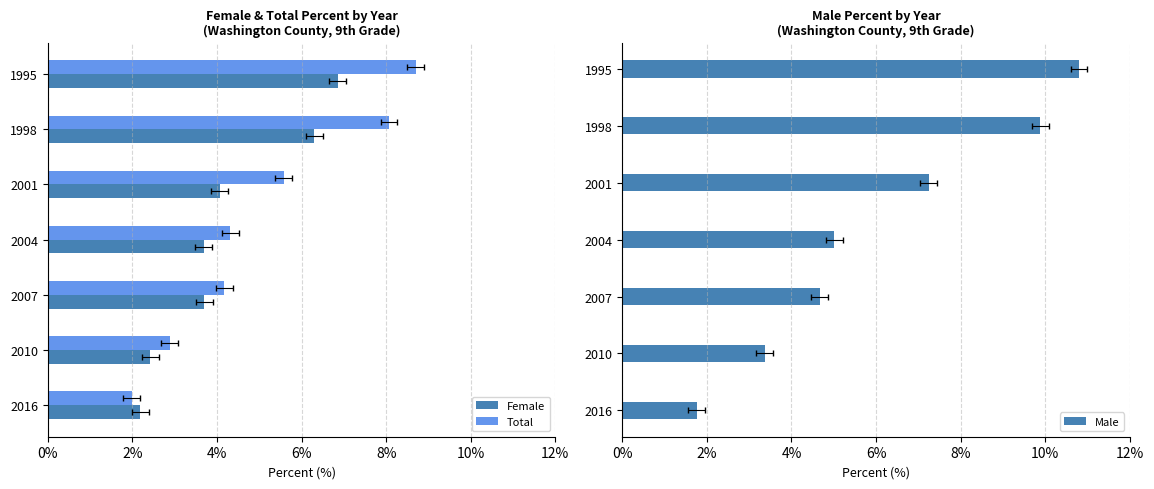

Reading left to right, transcribe all the data shown in this chart.

Female: 6.9	6.3	4.1	3.7	3.7	2.4	2.2
Total: 8.7	8.1	5.6	4.3	4.2	2.9	2.0
Male: 10.8	9.9	7.2	5.0	4.7	3.4	1.8